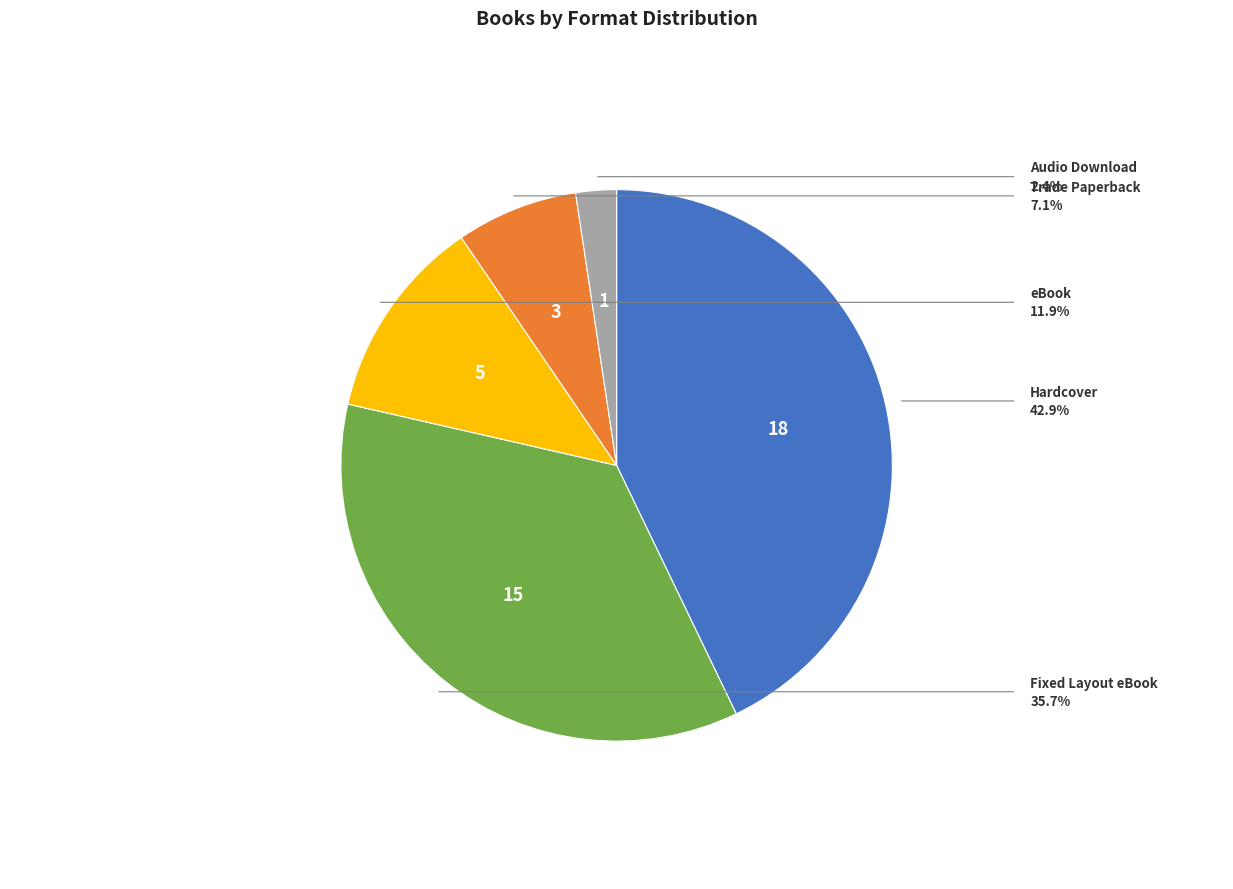

How many segments does this pie chart have?

5